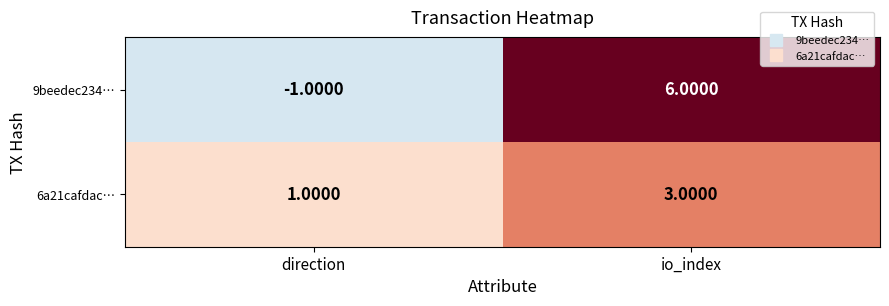

Which series has the largest range (max minus min)?

9beedec234…